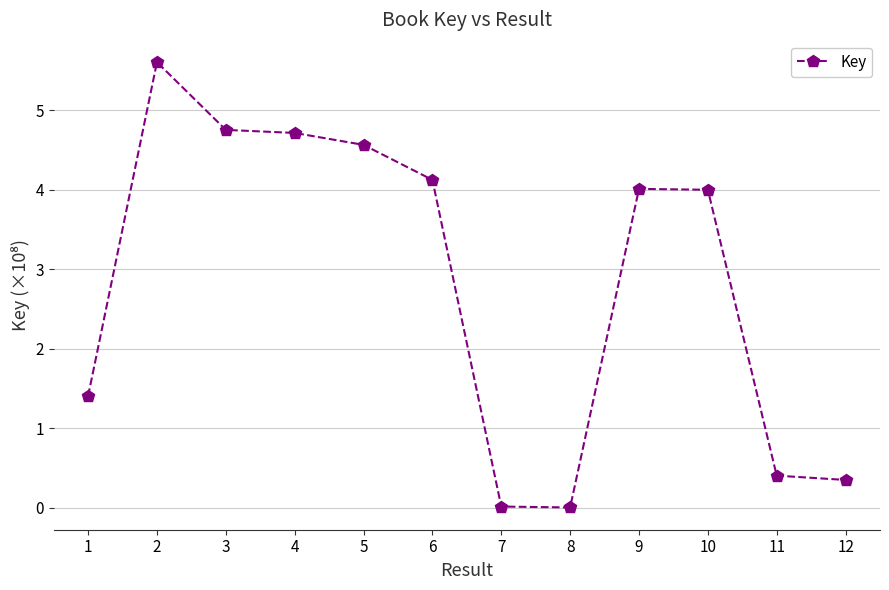

The value at 12 is 0.3. True or false?

True